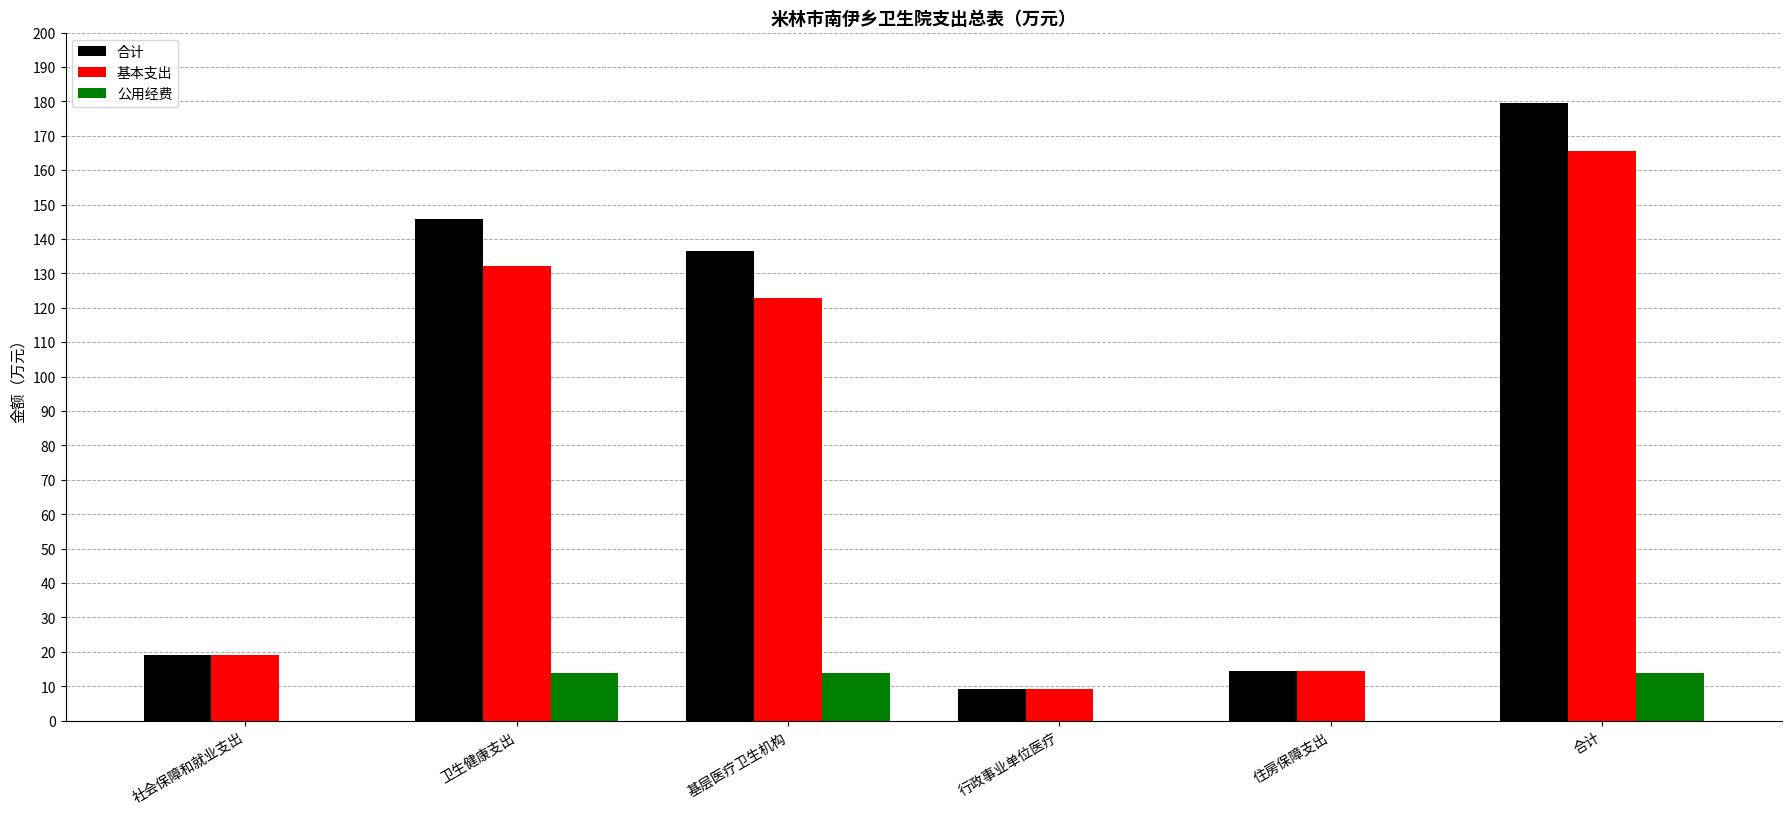

Is the value of 合计 at 社会保障和就业支出 greater than the value of 公用经费 at 住房保障支出?

Yes